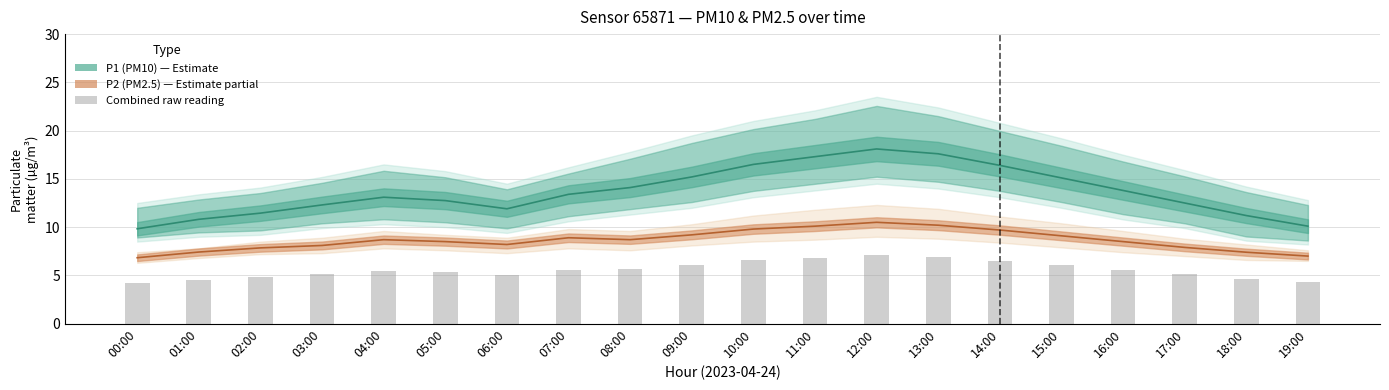

What is the value of the P1 bar at the 20th from the left?

10.1